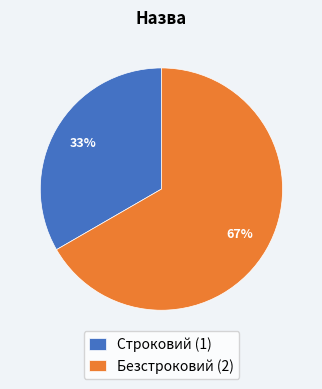

What is the largest slice in the pie chart?

Безстроковий